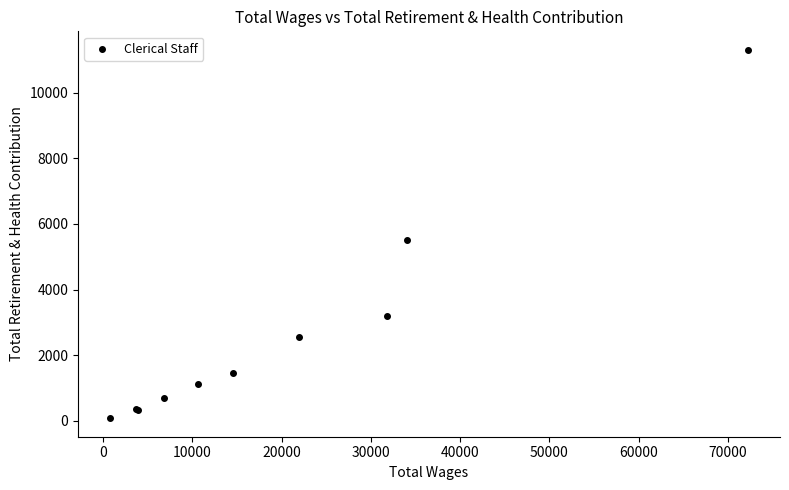

What Y value in the scatter plot is closest to 5693?

5503